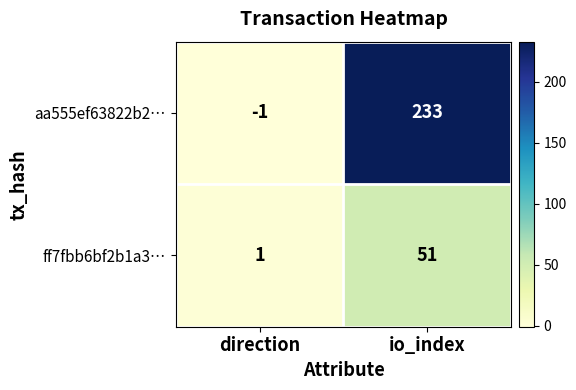

True or false: aa555ef63822b2… has a value of 233 at io_index.

True